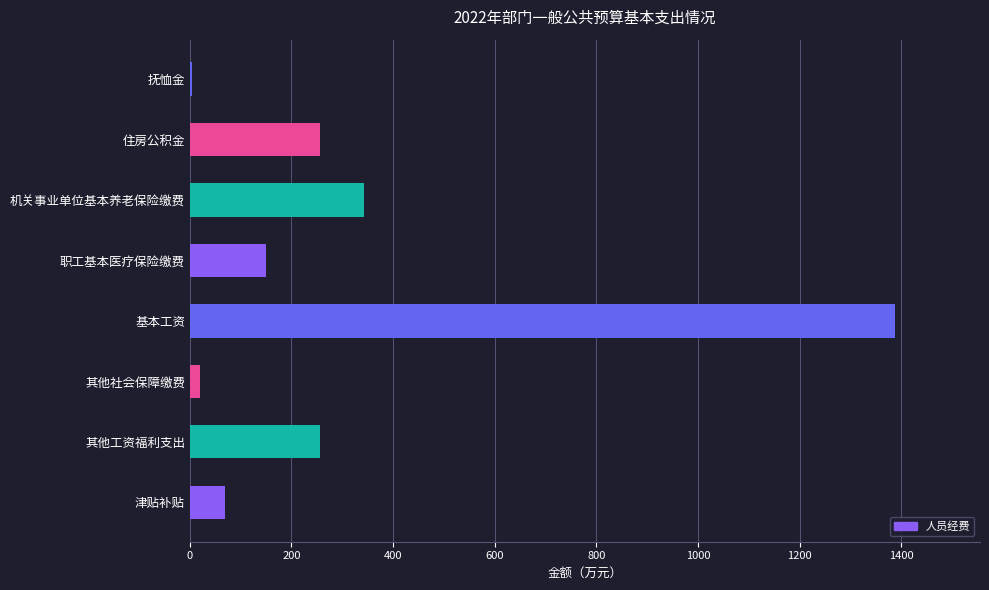

At which label is the value closest to 696?

机关事业单位基本养老保险缴费